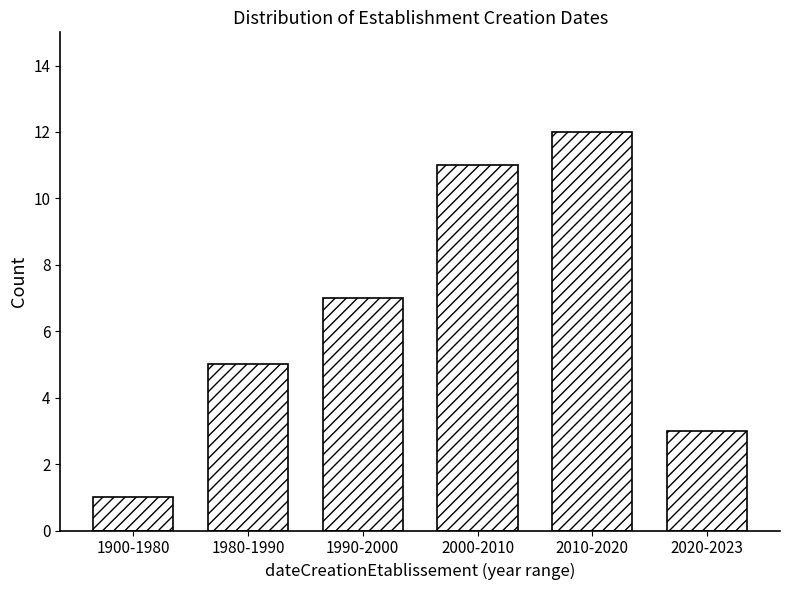

Reading left to right, list all the values displayed in this chart.

1900-1980=1	1980-1990=5	1990-2000=7	2000-2010=11	2010-2020=12	2020-2023=3